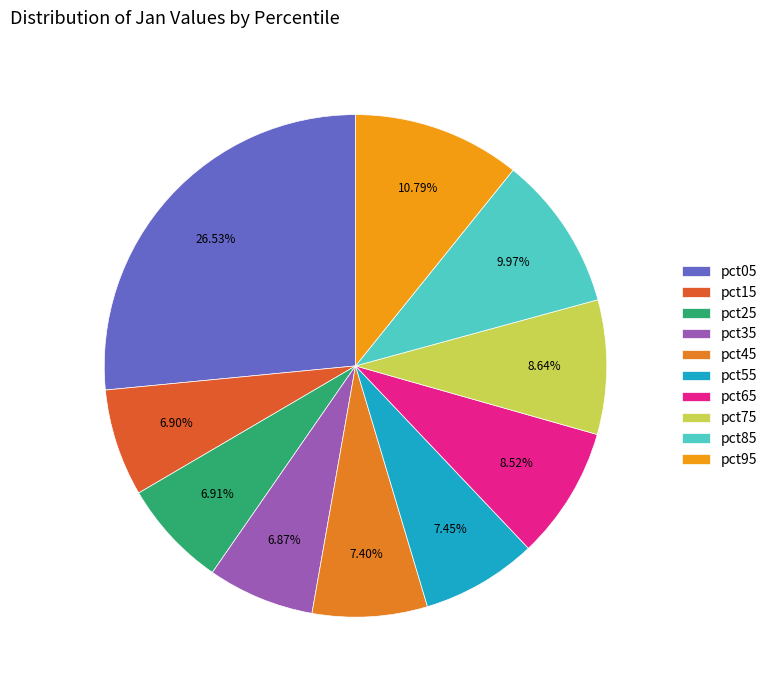

To the nearest percent, what is the difference between the pct15 and pct65 slice percentages?

2%